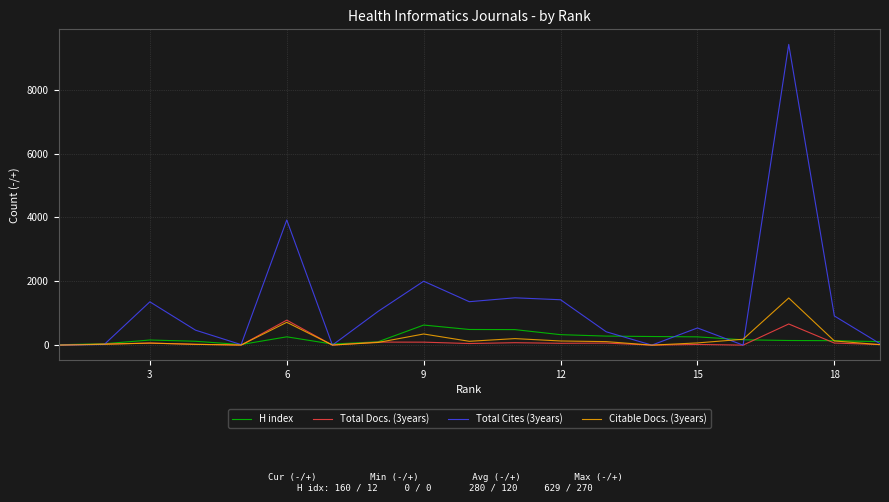

At which label does Total Docs. (3years) first exceed 50?

18